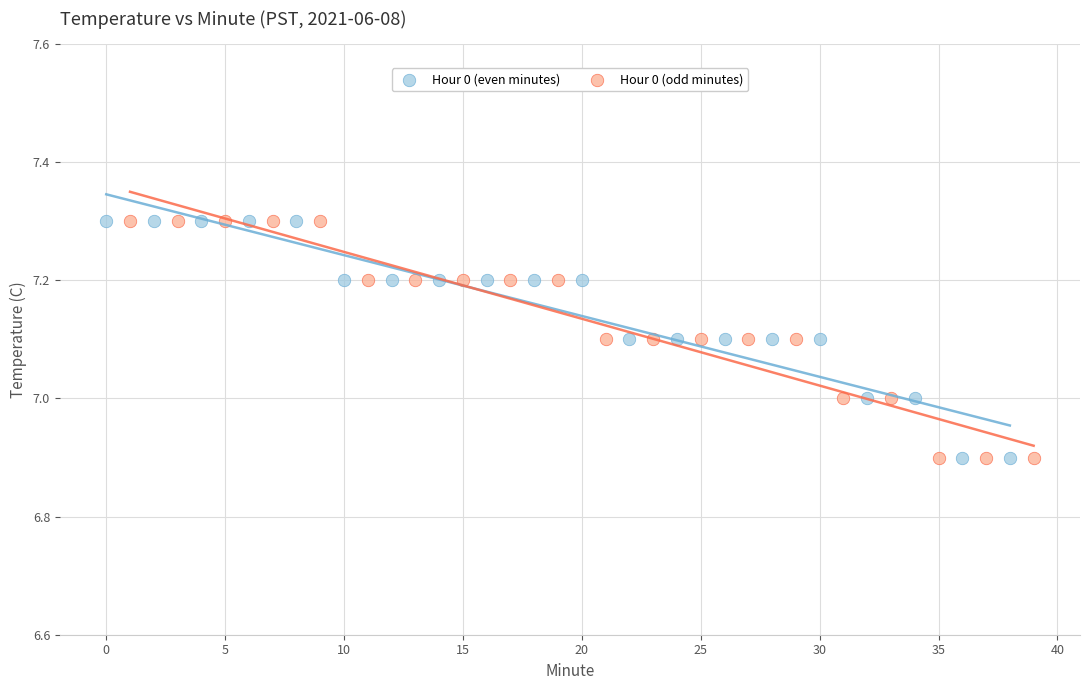

What are all the series names shown in the legend?

Hour 0 (even minutes), Hour 0 (odd minutes)